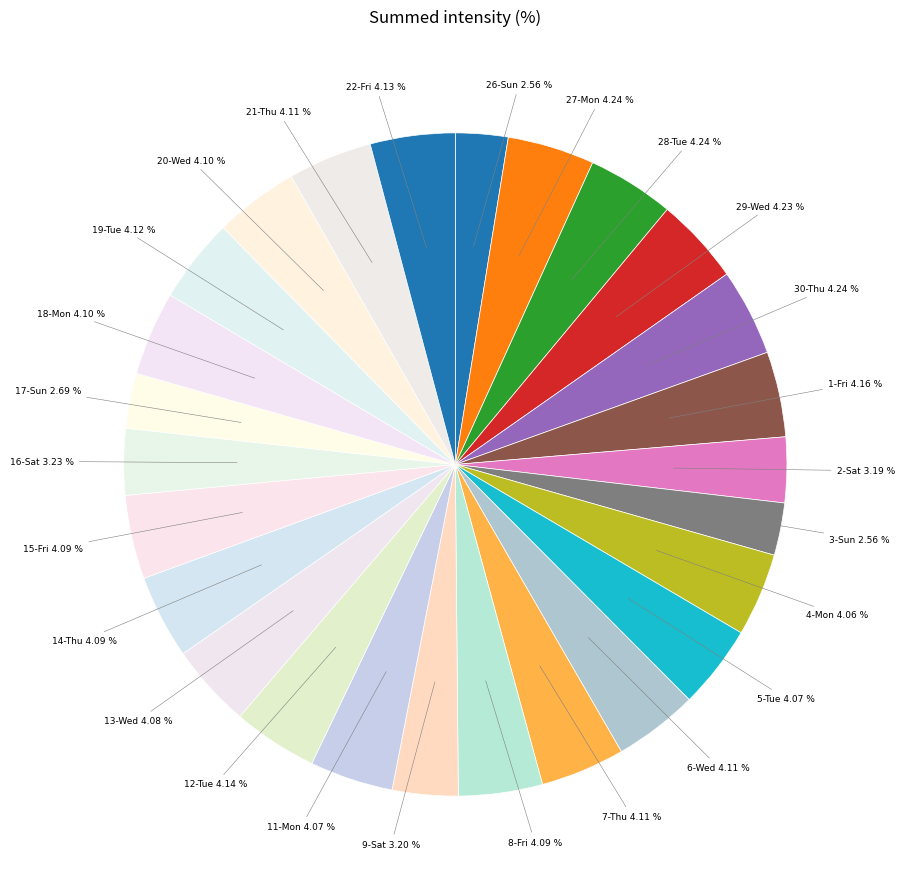

To the nearest percent, what is the difference between the 3-Sun and 6-Wed slice percentages?

2%